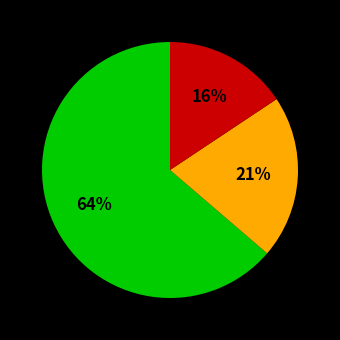

To the nearest percent, what is the average slice percentage?

33%